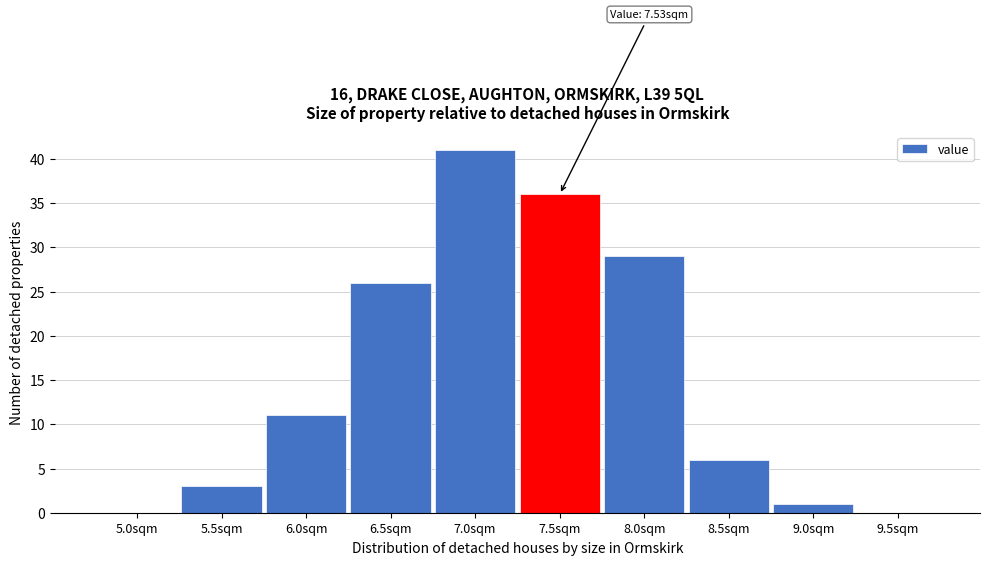

Reading left to right, what are all the values shown in this chart?

5.0sqm=0	5.5sqm=3	6.0sqm=11	6.5sqm=26	7.0sqm=41	7.5sqm=36	8.0sqm=29	8.5sqm=6	9.0sqm=1	9.5sqm=0